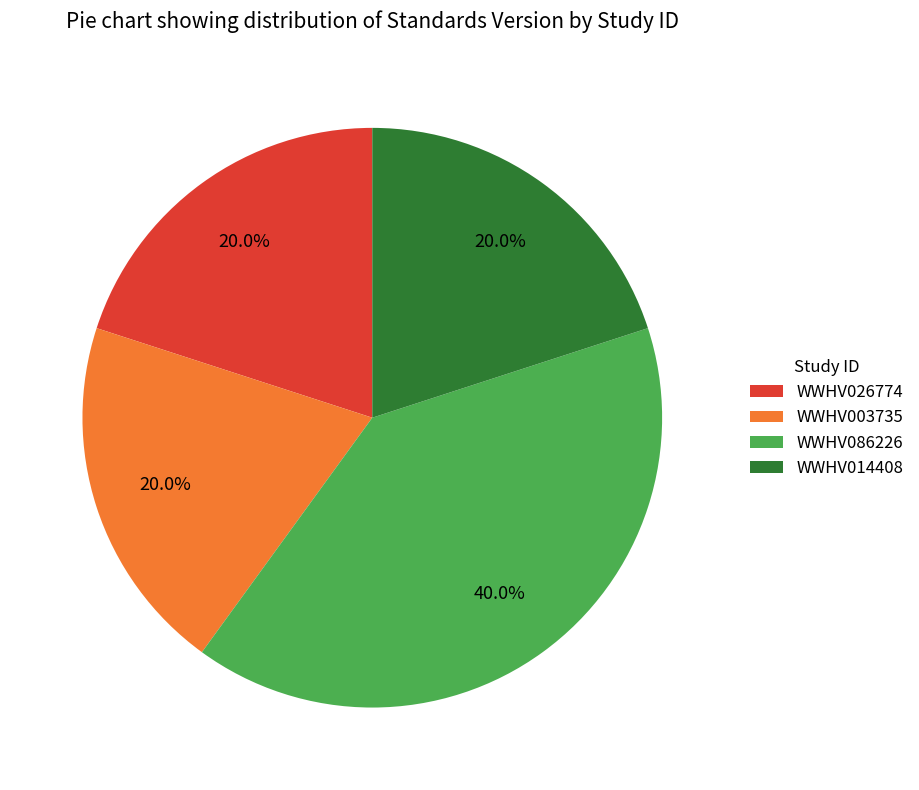

To the nearest percent, what is the difference between the largest and smallest slice percentages?

20%